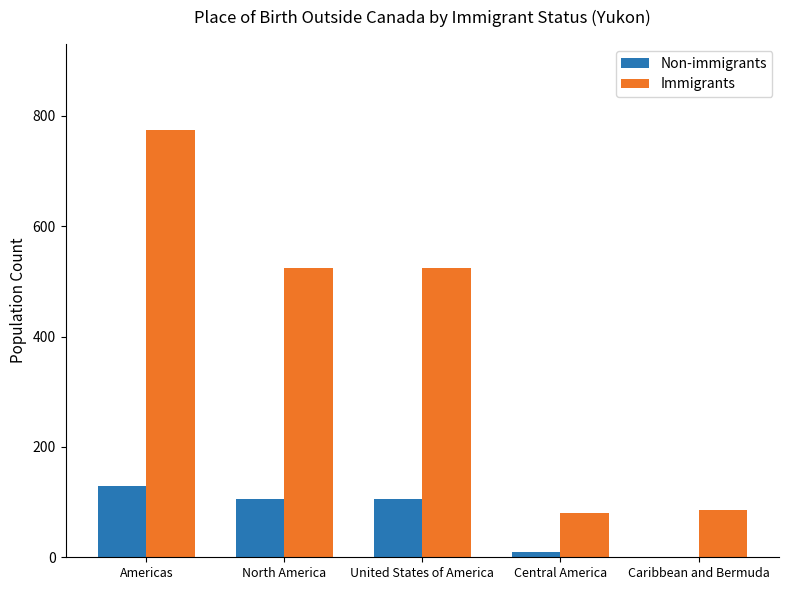

Are the bars horizontal?

No